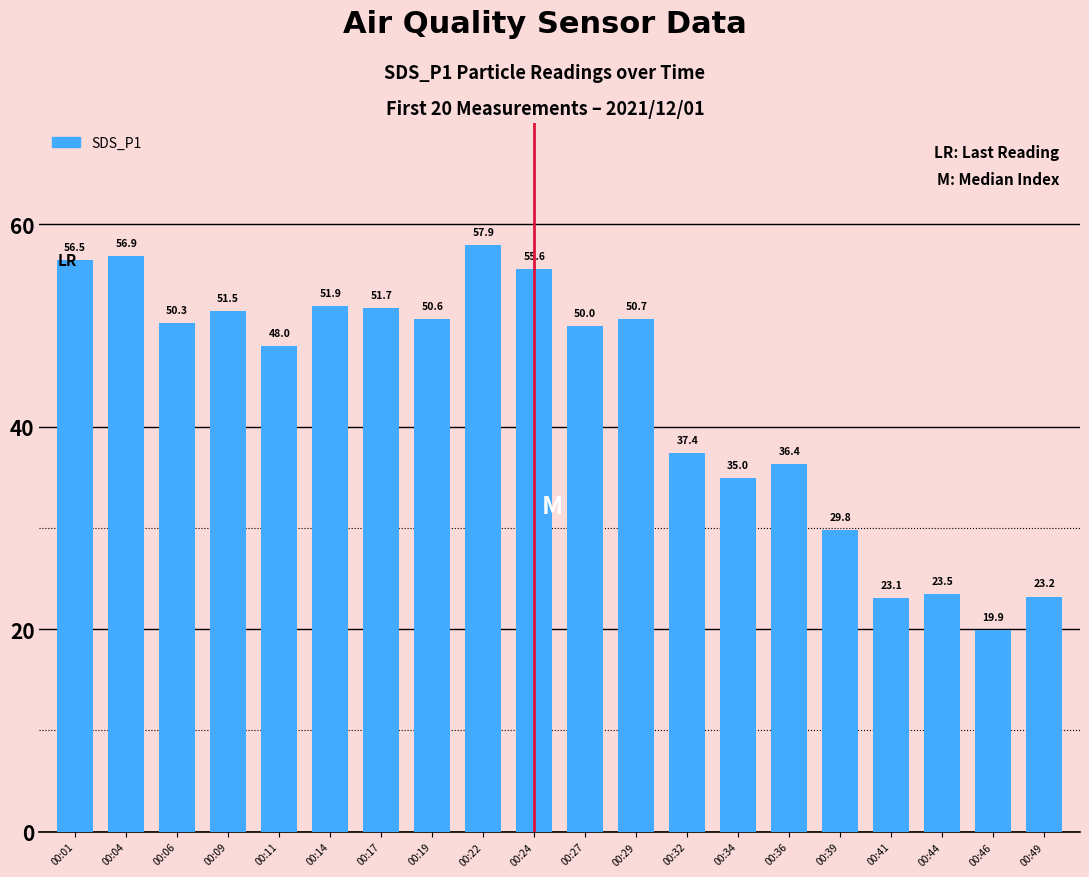

How many values are below 50?

10